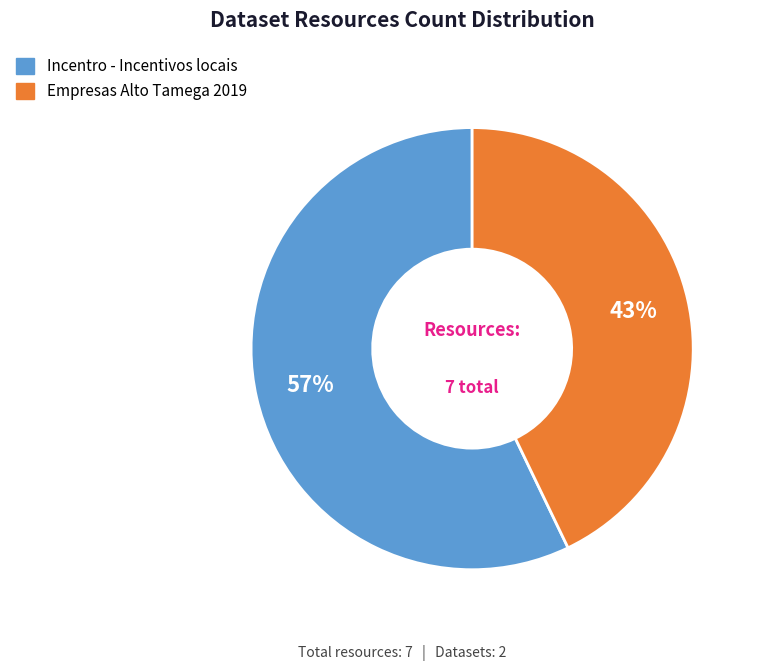

Which slice is the largest?

Incentro - Incentivos locais